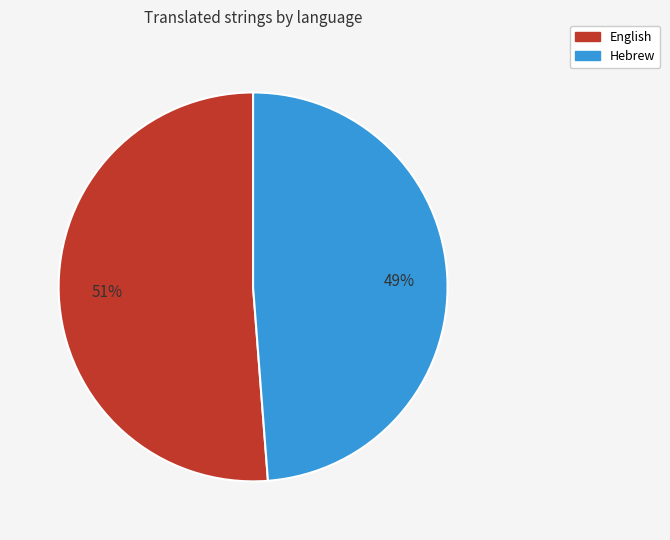

Count the number of slices in the pie.

2